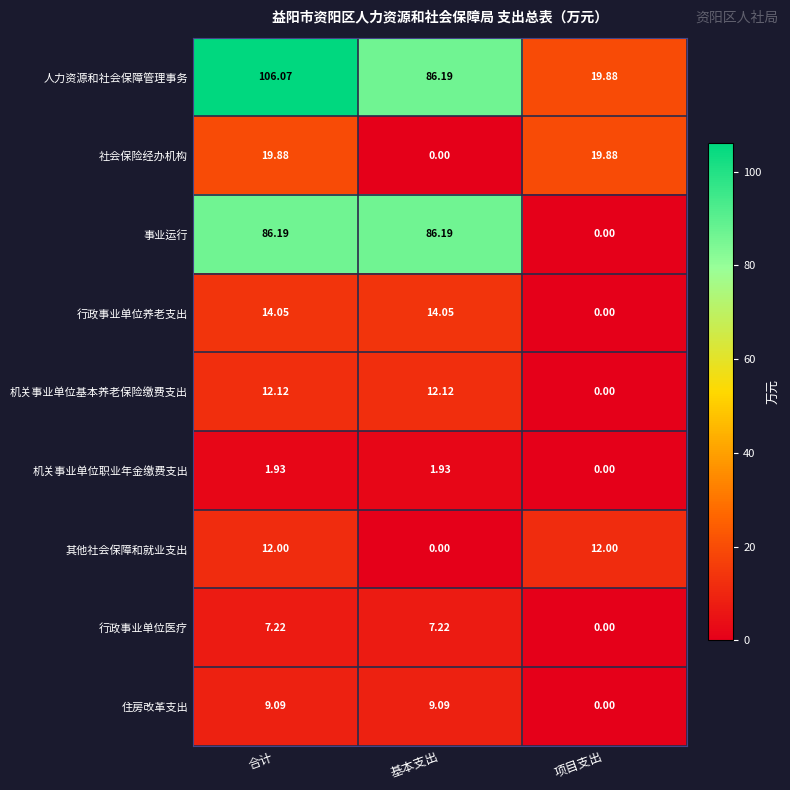

At which category is the sum across all series the highest?

合计